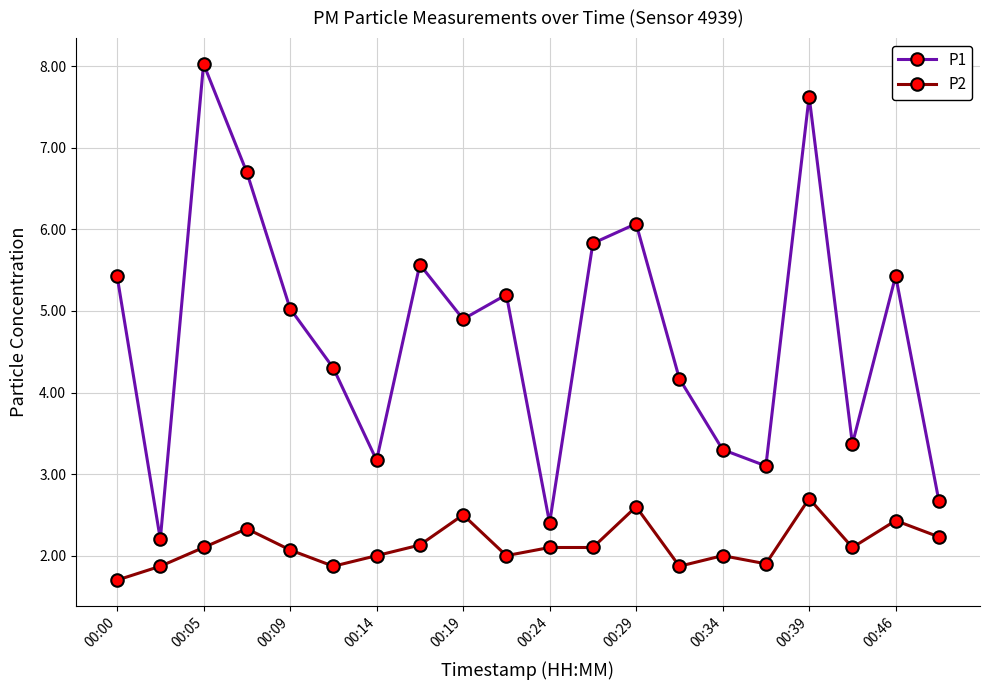

True or false: P1 and P2 intersect in this chart.

False